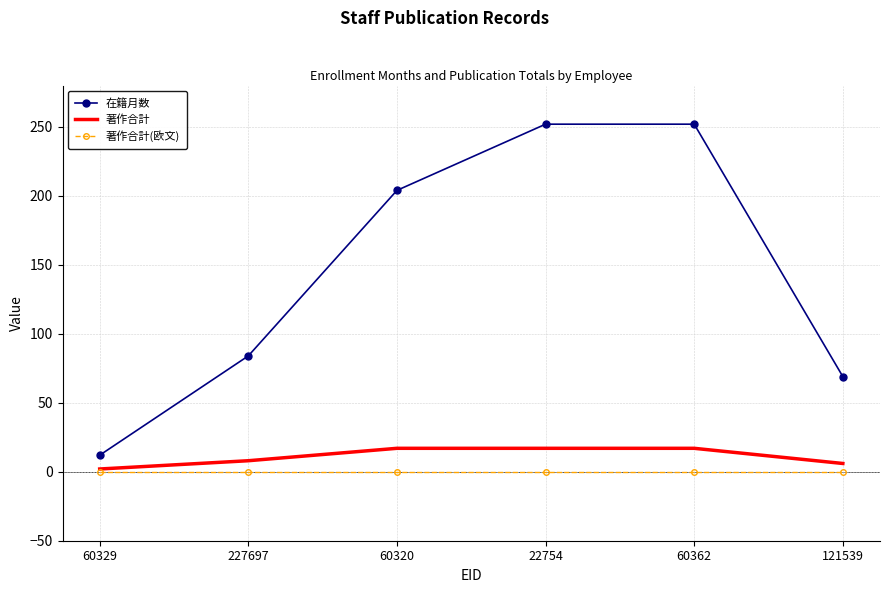

What is the maximum value for 在籍月数?

252